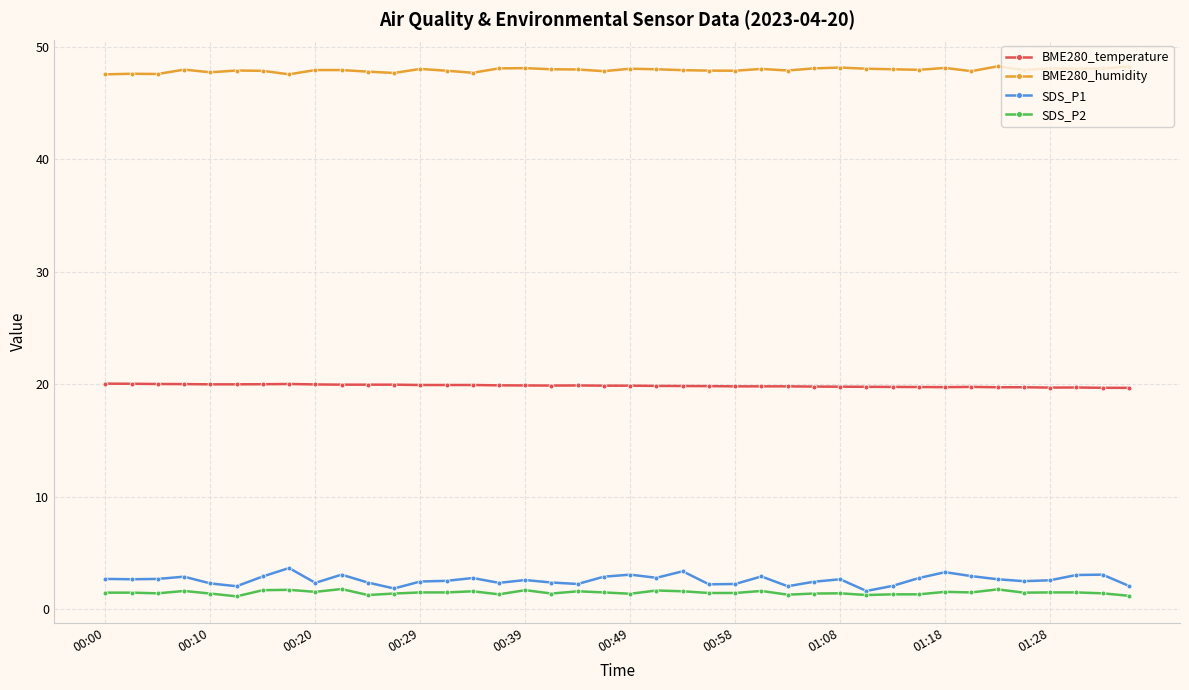

Which series has the largest total across all categories?

BME280_humidity